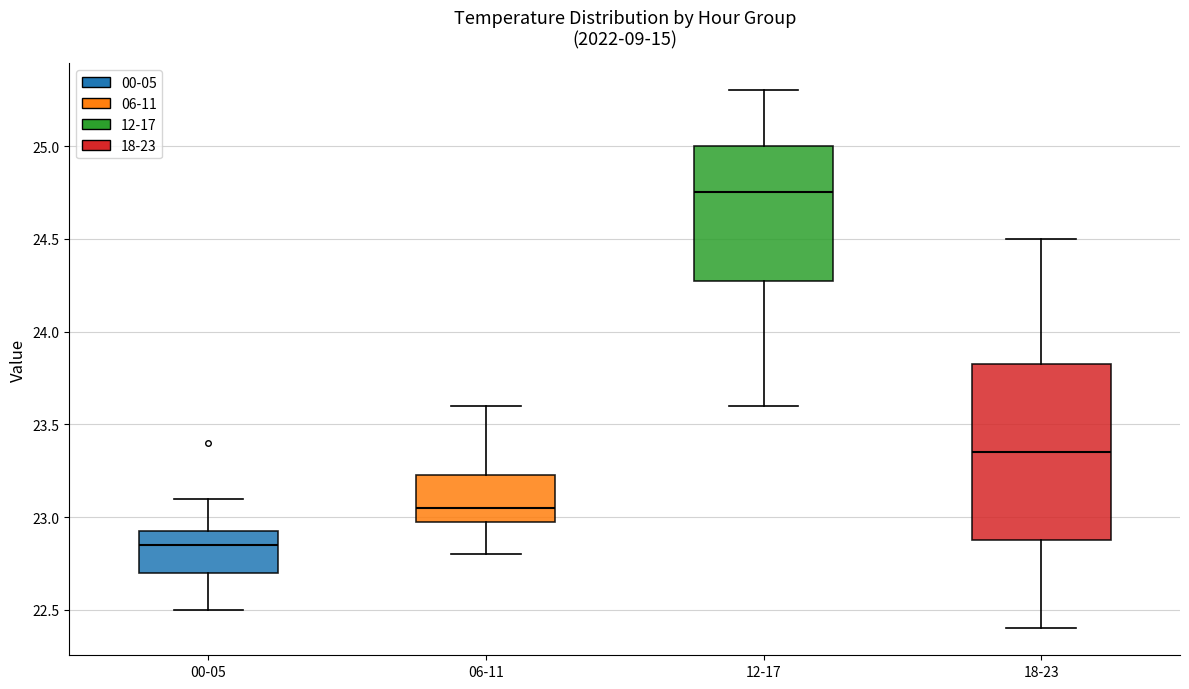

Where does the upper whisker of the box for 06-11 end on the y-axis? The values are not printed on the chart, so give them approximately, as read against the axis.

23.60